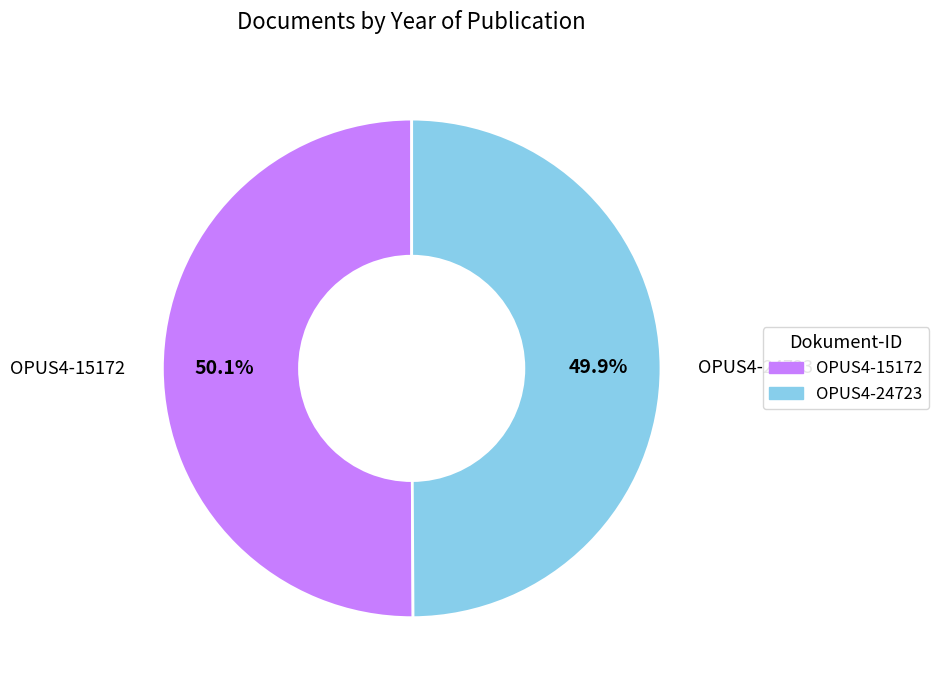

What is the ratio of the value at OPUS4-15172 to the value at OPUS4-24723?

1.0